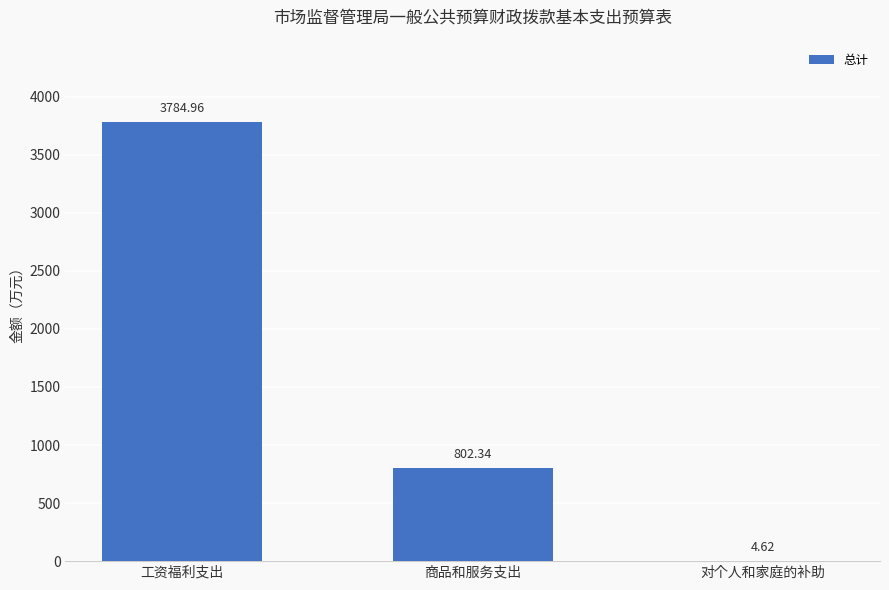

At which label is the value closest to 1894?

商品和服务支出